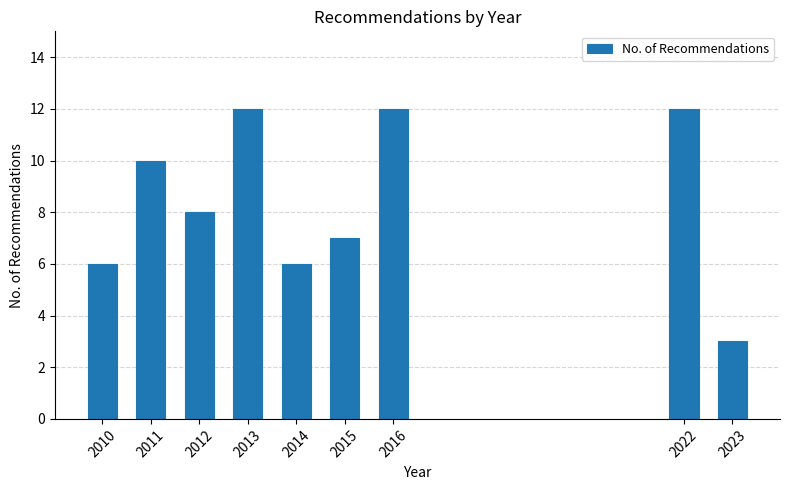

Reading right to left, list all the values displayed in this chart.

3	12	12	7	6	12	8	10	6